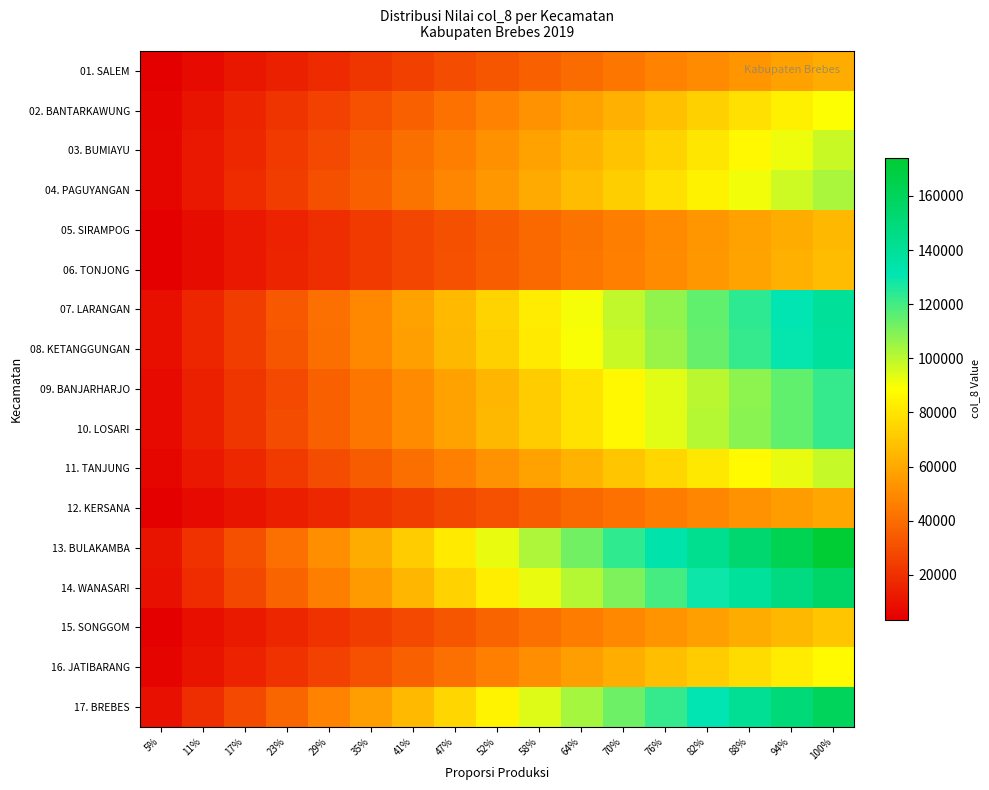

Which has a higher value, 29% or 41%?

41%